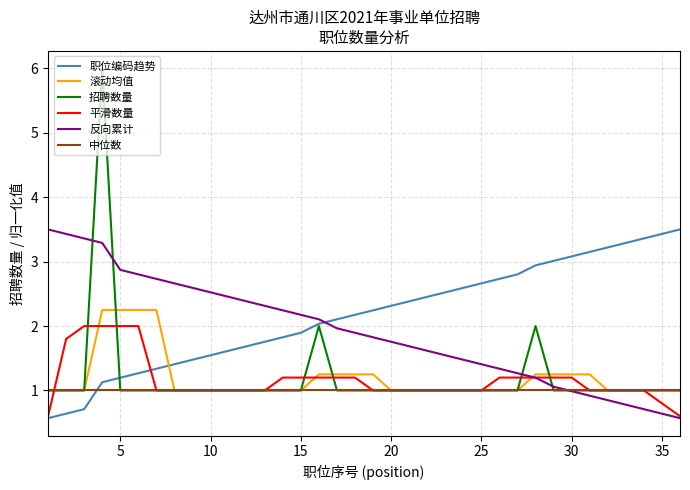

Which series has the largest range (max minus min)?

招聘数量